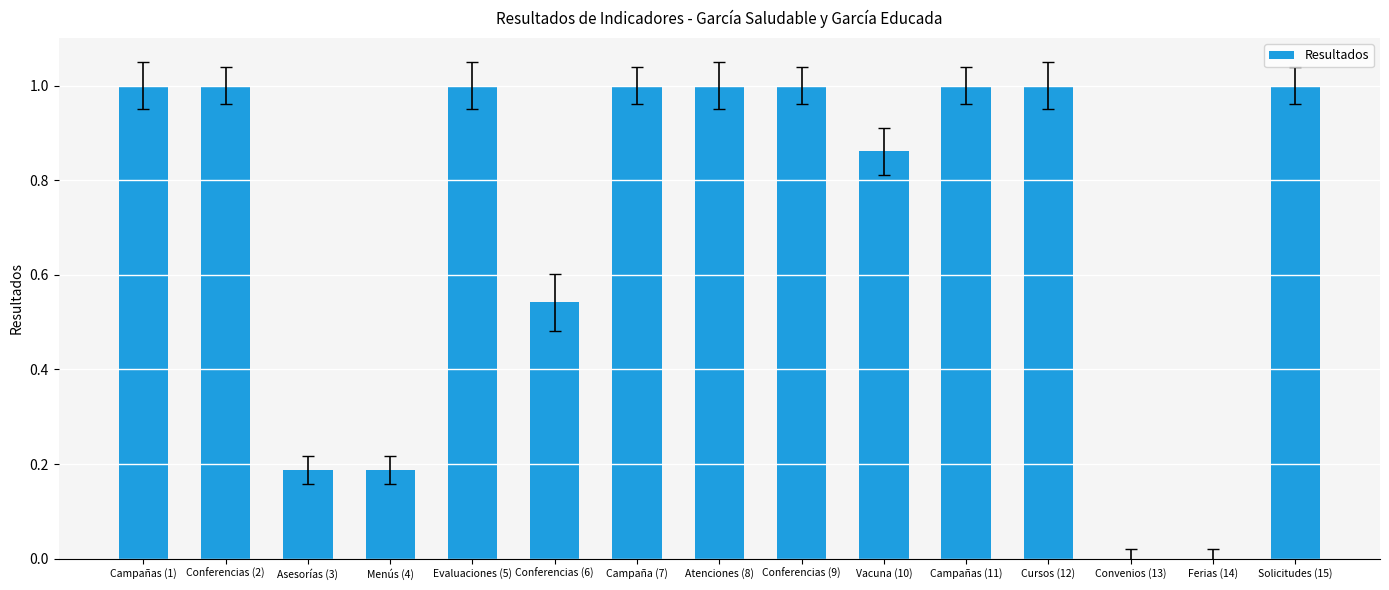

True or false: the data shows 1.0 at Atenciones (8).

True